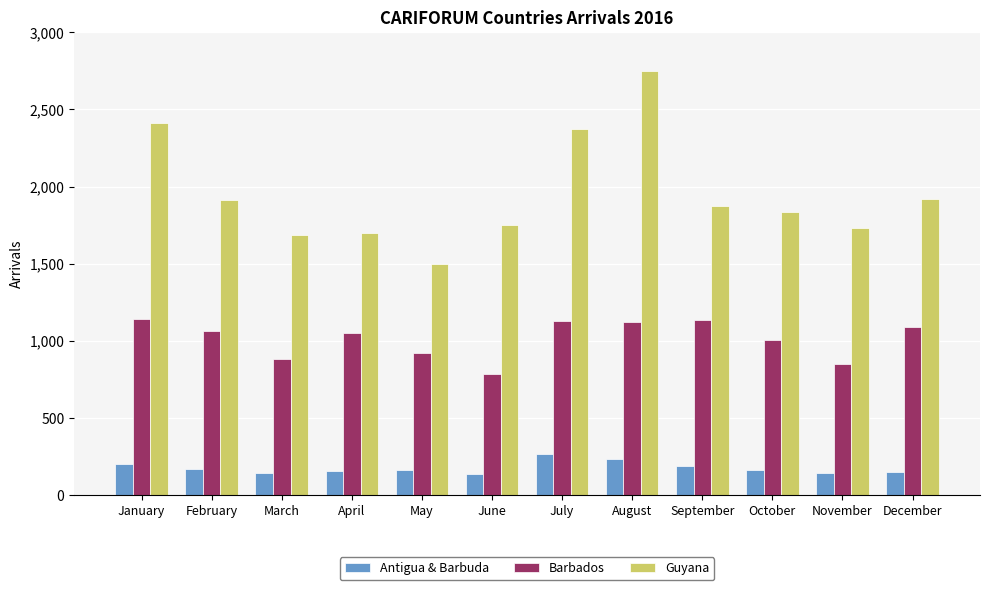

What are all the series names shown in the legend?

Antigua & Barbuda, Barbados, Guyana